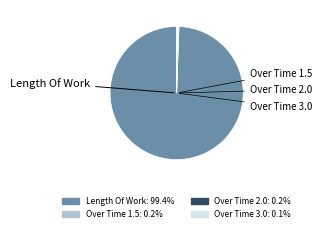

Is there any slice that represents more than half of the pie?

Yes